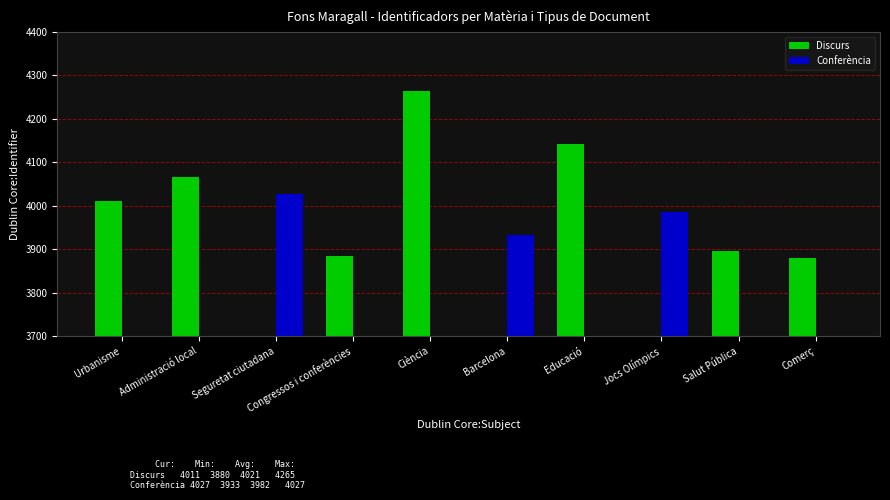

How many values in the Discurs series exceed 3896?

4